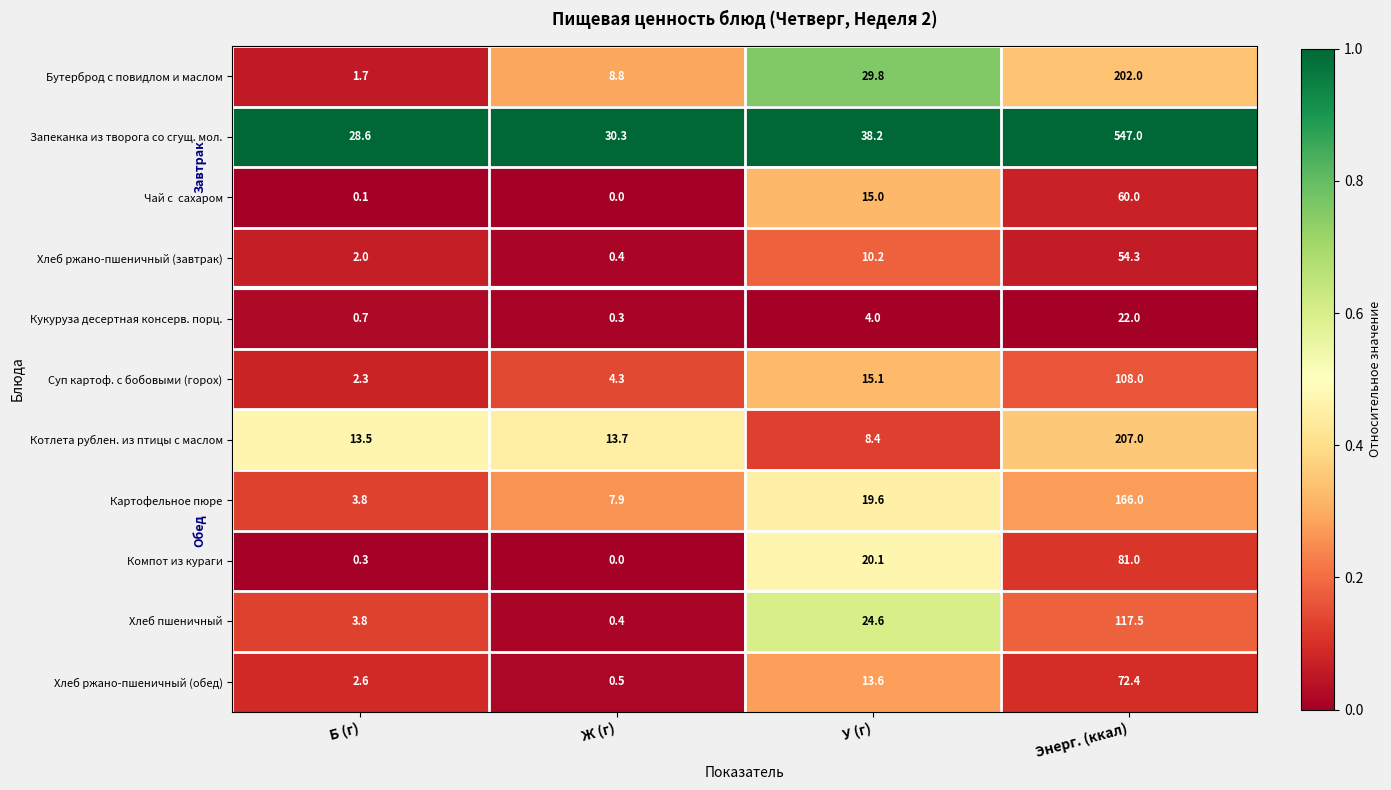

At how many categories does at least one series exceed 0?

4